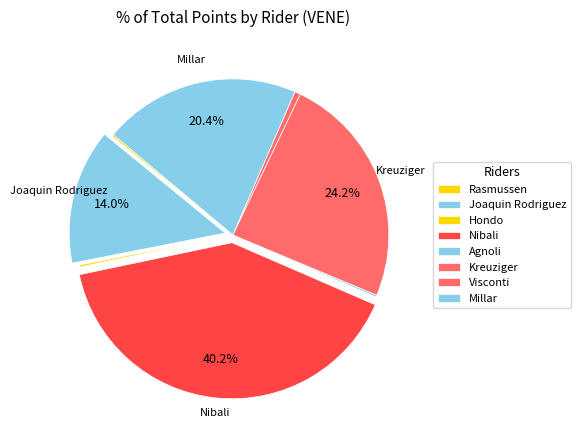

Rank the categories by value from lowest to highest.

Rasmussen, Hondo, Agnoli, Visconti, Joaquin Rodriguez, Millar, Kreuziger, Nibali